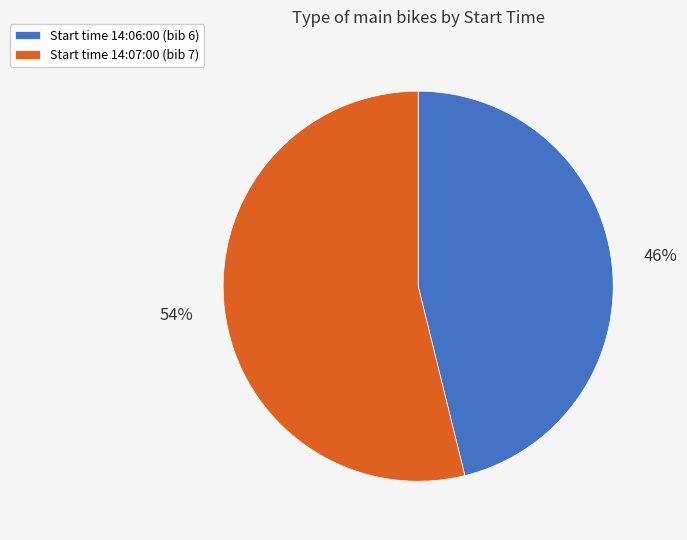

What is the majority slice?

Start time 14:07:00 (bib 7)